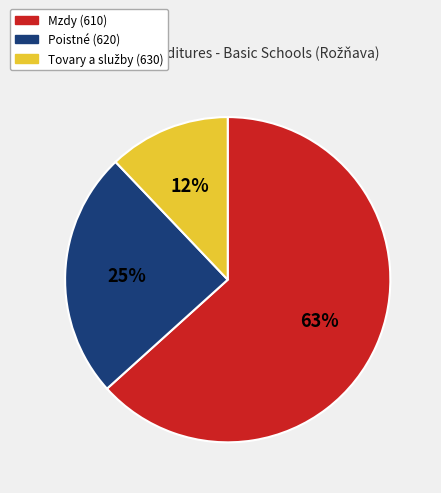

To the nearest percent, what is the difference between the largest and smallest slice percentages?

51%